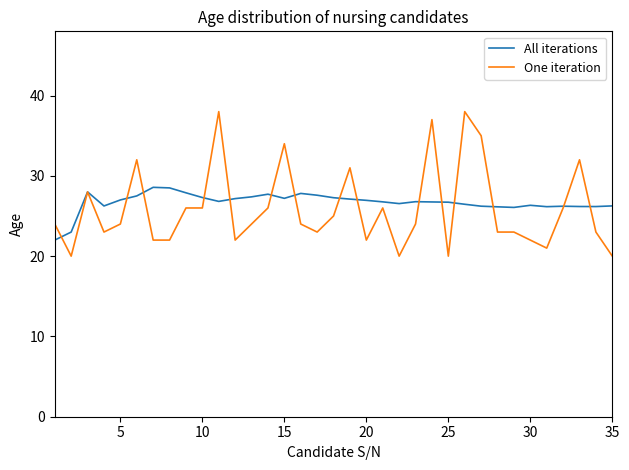

List the series in order of their peak value, highest first.

One iteration, All iterations